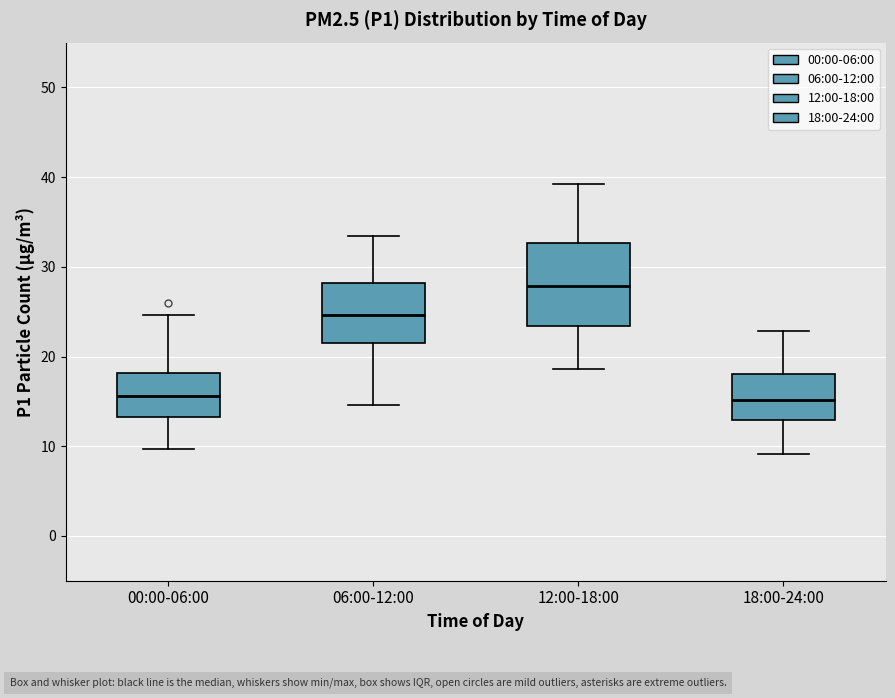

Which box has the highest median line?

12:00-18:00